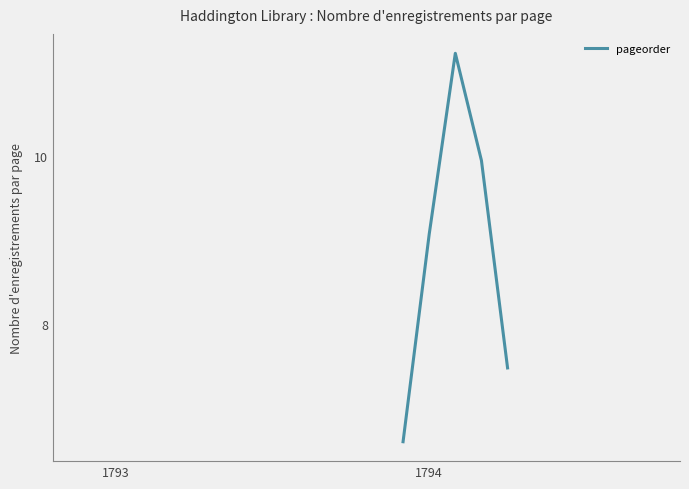

What is the smallest value displayed?

6.6